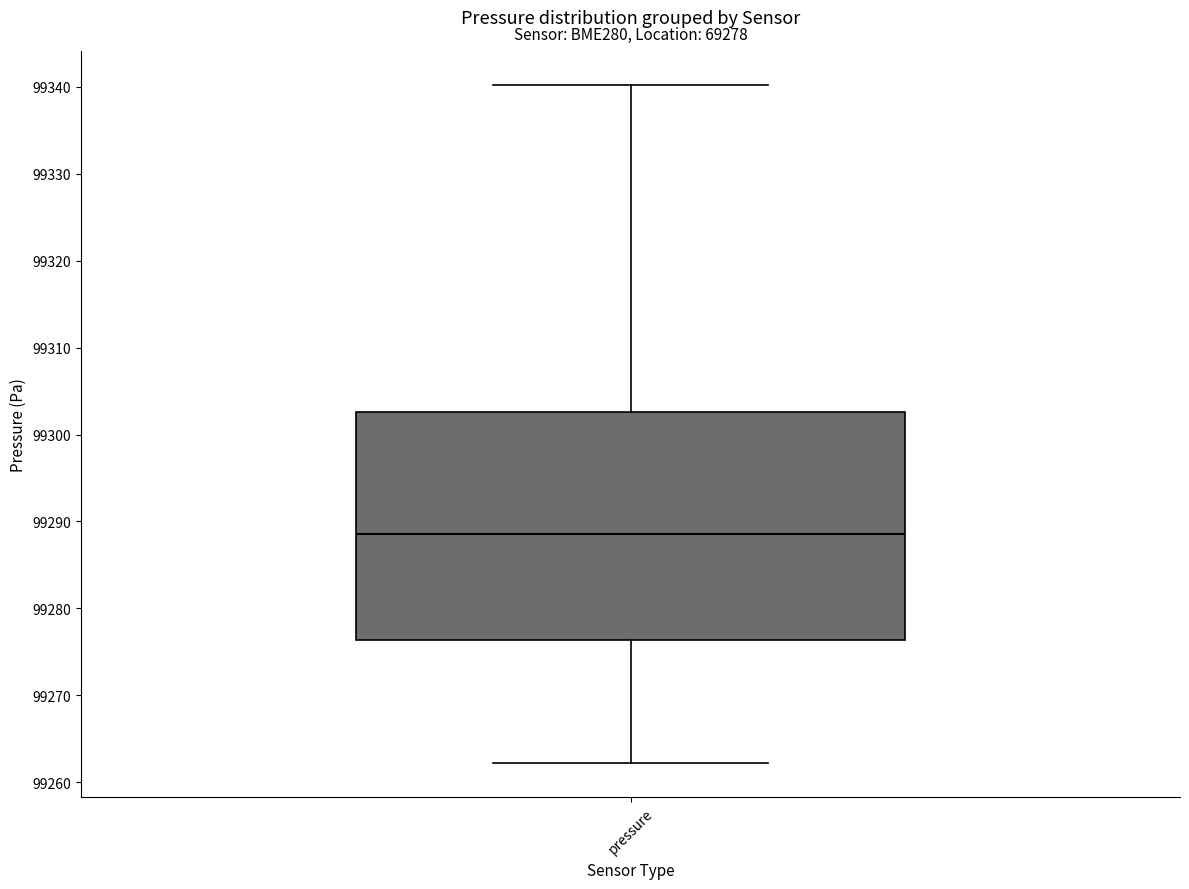

Where does the upper whisker of the box for pressure end on the y-axis? The values are not printed on the chart, so give them approximately, as read against the axis.

99340